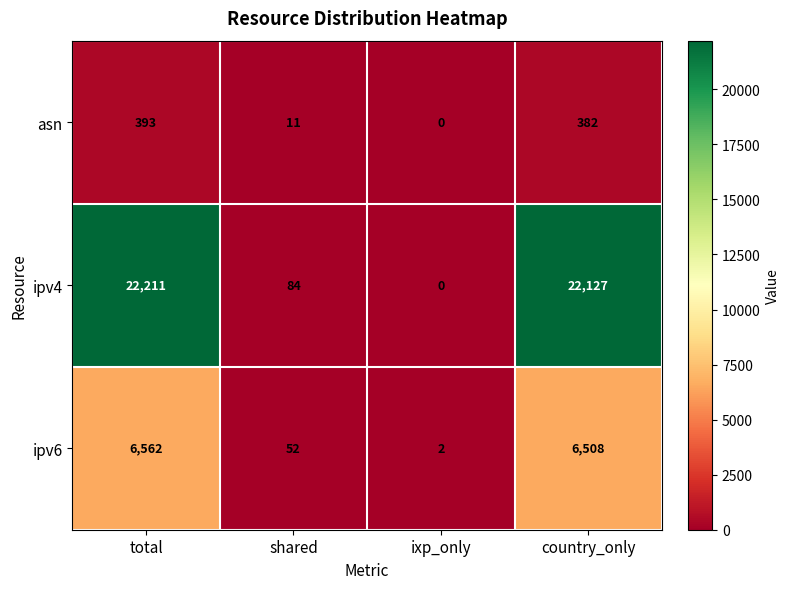

At which label is asn closest to 196?

shared